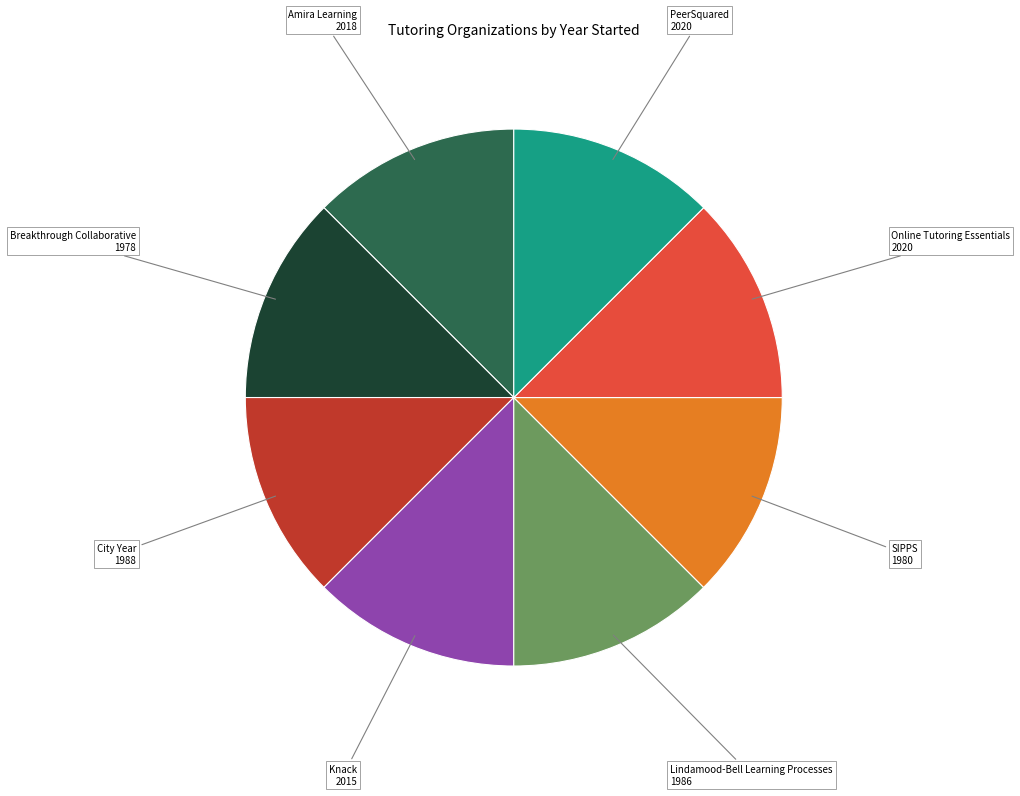

The Amira Learning slice represents 3% of the pie. True or false?

False